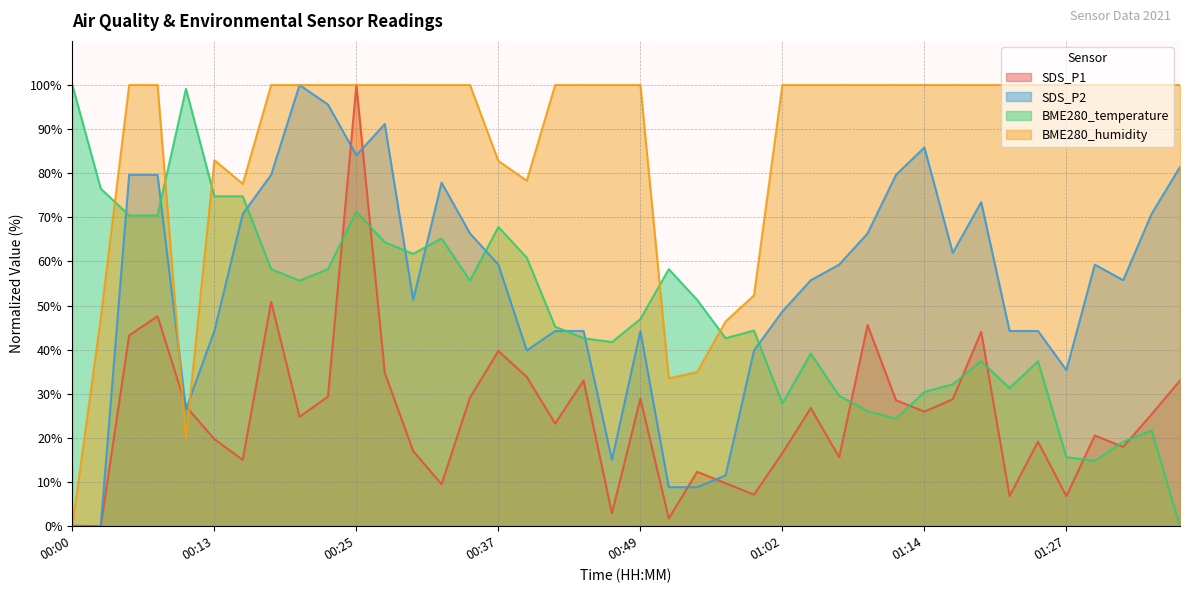

What is the label of the 29th point from the left?

01:09